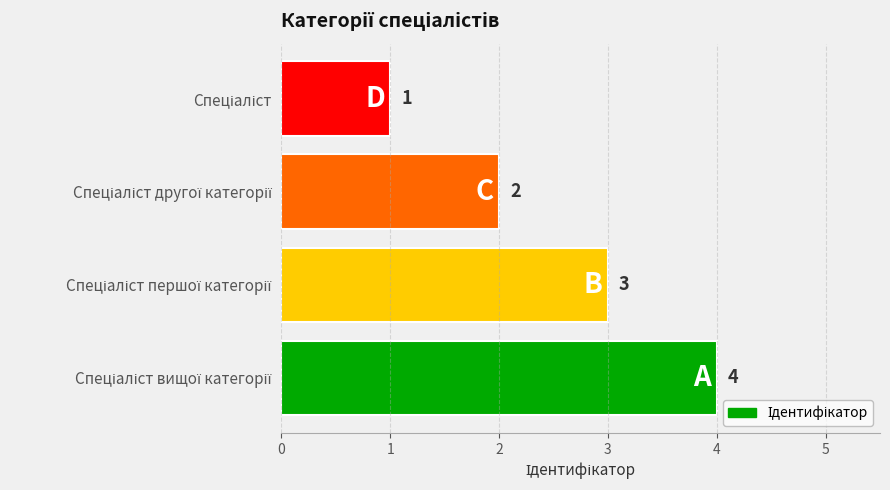

What is the value of the 4th bar from the top?

4